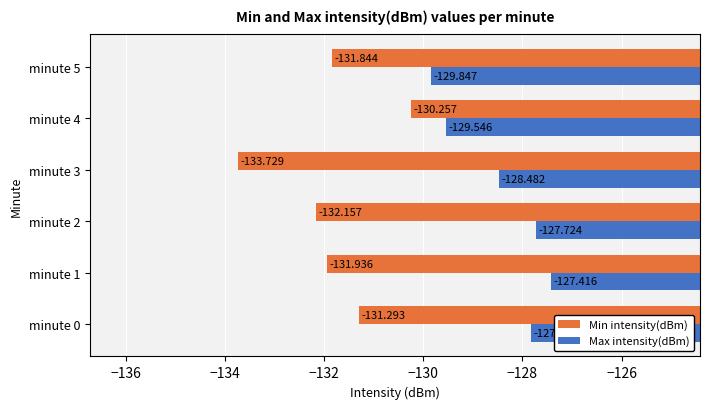

List the series in order of their peak value, lowest first.

Min intensity(dBm), Max intensity(dBm)